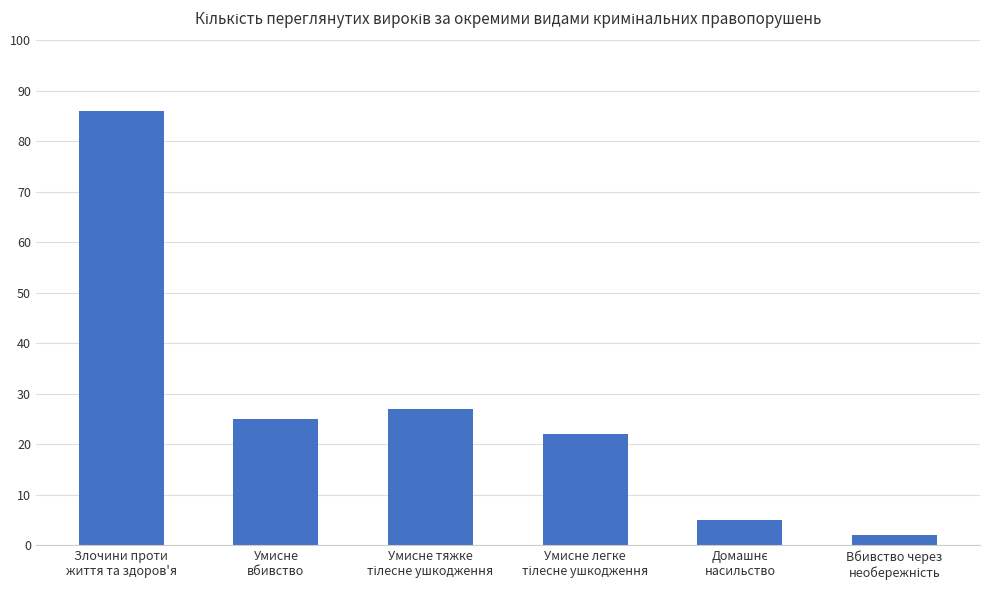

At which label does the data first exceed 25?

Злочини проти
життя та здоров'я